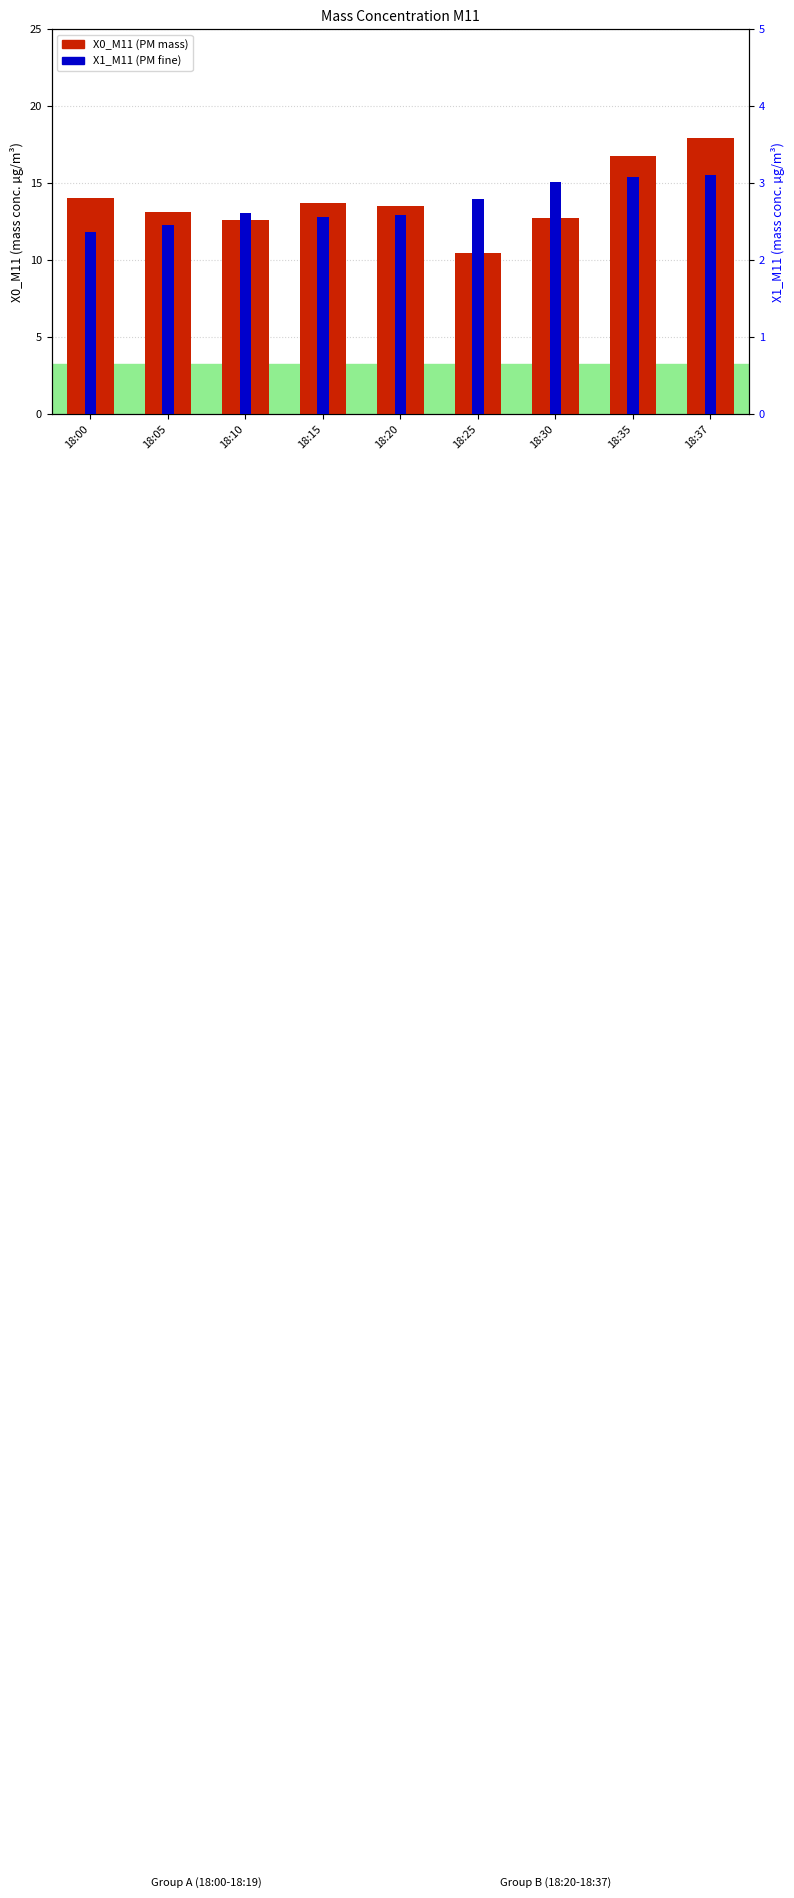

What is the sum of all X1_M11 values?

24.6